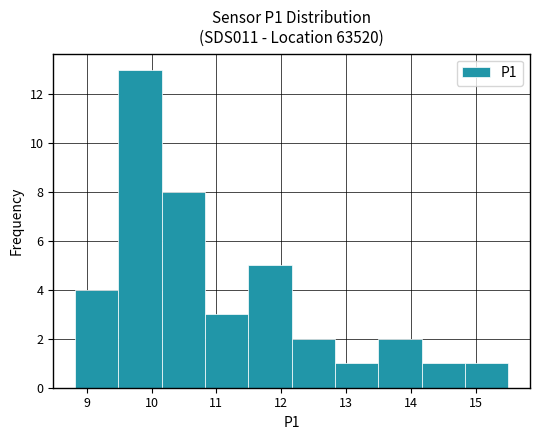

What is the height of the bar covering 14.8 to 15.5 on the x-axis? Neither the bar edges nor the heights are printed on the chart, so give them approximately, as read against the axes.

1